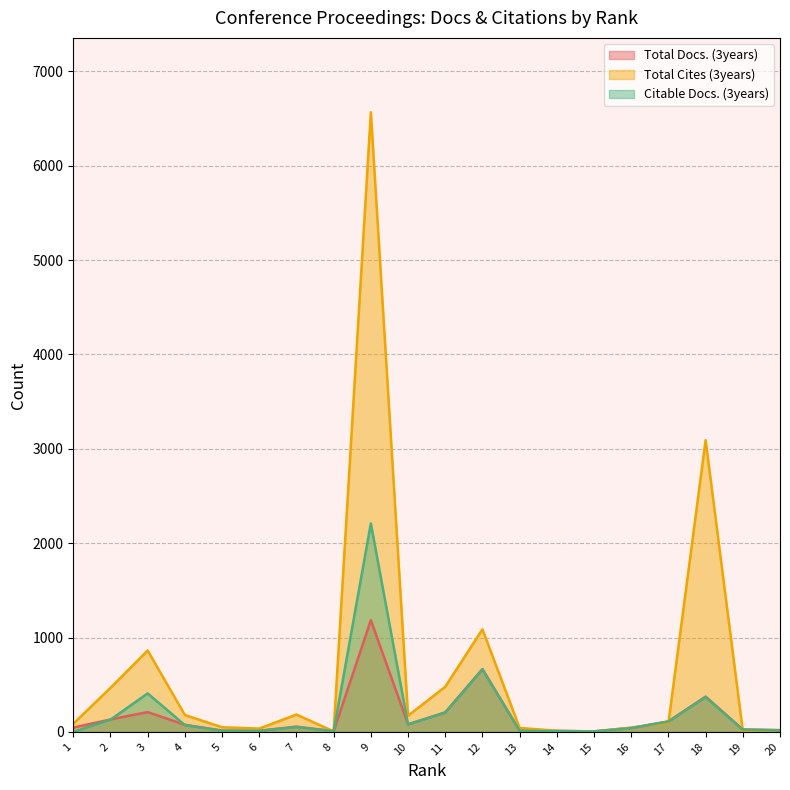

How many lines are shown in the chart?

3